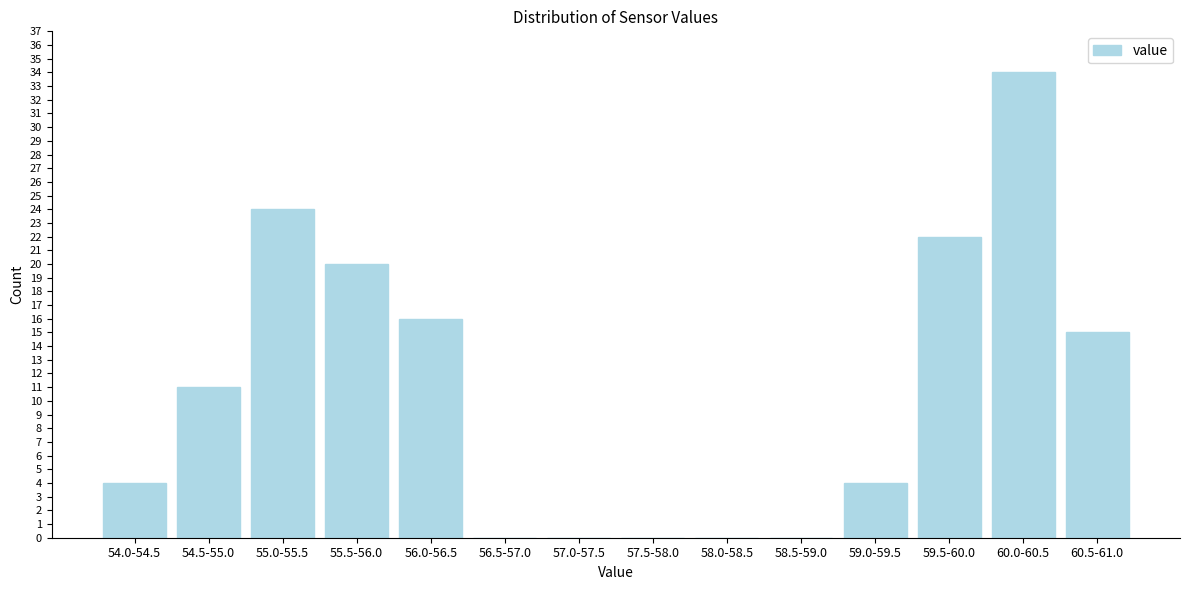

Reading left to right, what are all the values shown in this chart?

54.0-54.5=4	54.5-55.0=11	55.0-55.5=24	55.5-56.0=20	56.0-56.5=16	56.5-57.0=0	57.0-57.5=0	57.5-58.0=0	58.0-58.5=0	58.5-59.0=0	59.0-59.5=4	59.5-60.0=22	60.0-60.5=34	60.5-61.0=15